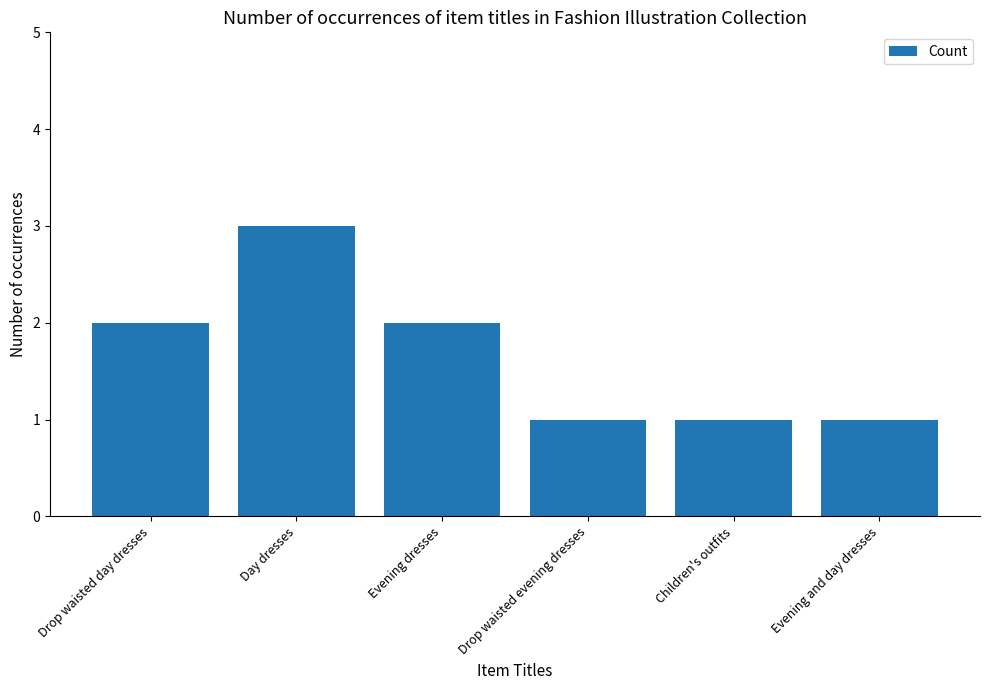

Is it true that the value at Evening and day dresses is 1?

True